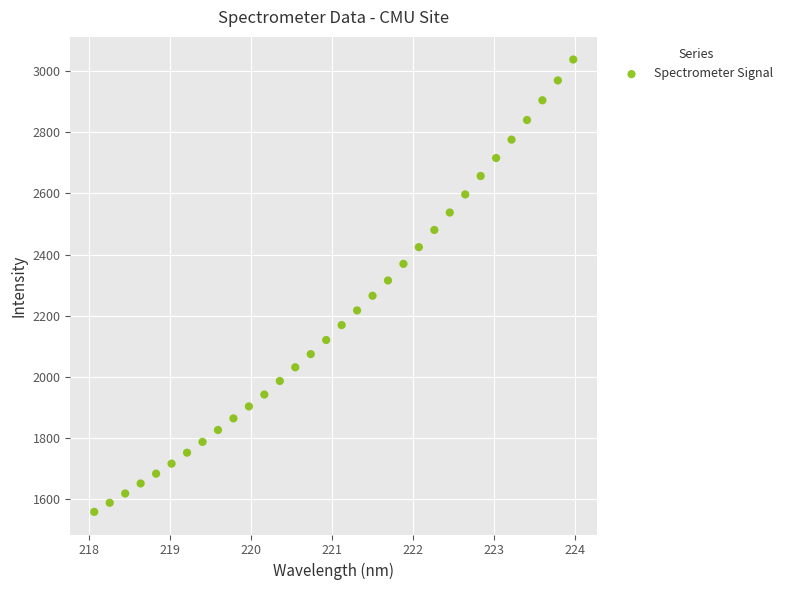

What is the range of Y values (max minus min)?

1479.2